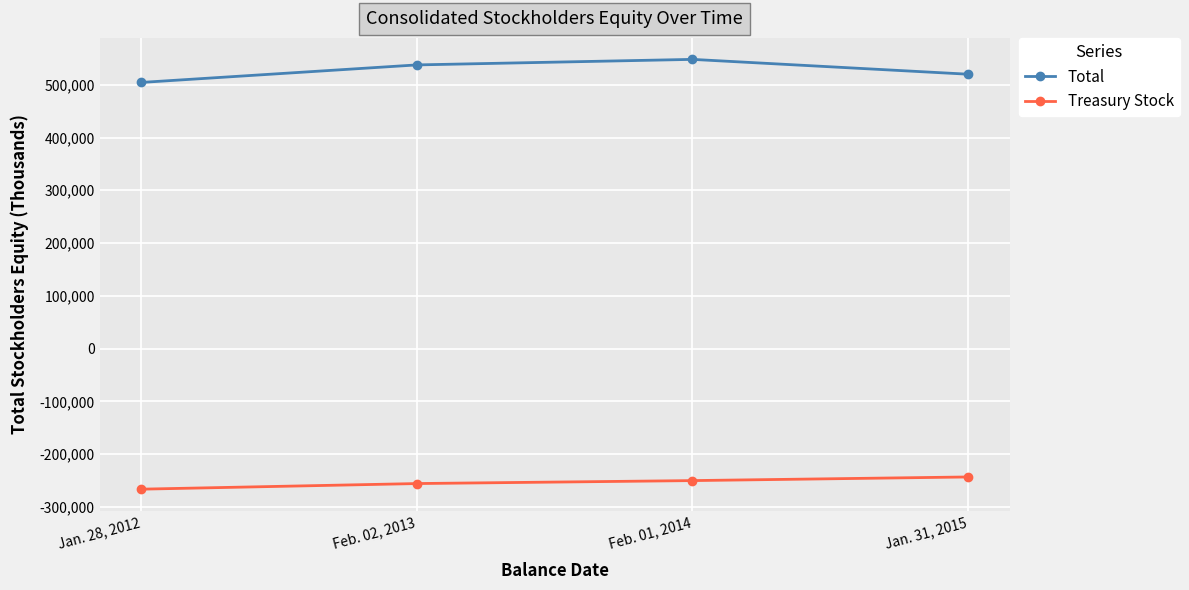

Which series has the largest range (max minus min)?

Total